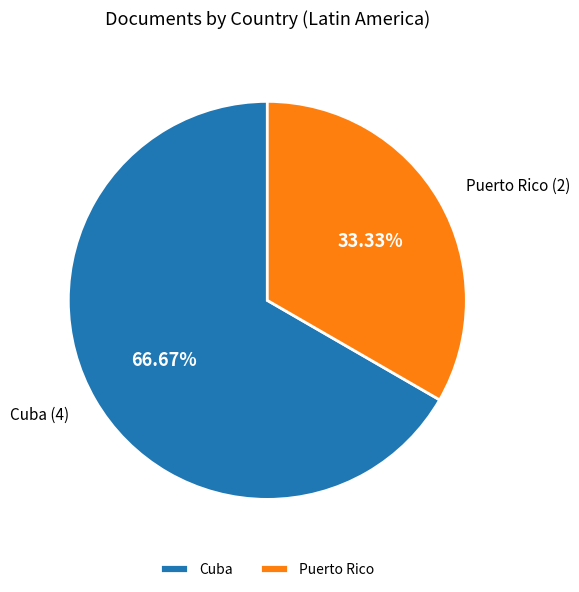

What percentage is the Puerto Rico slice, to the nearest percent?

33%